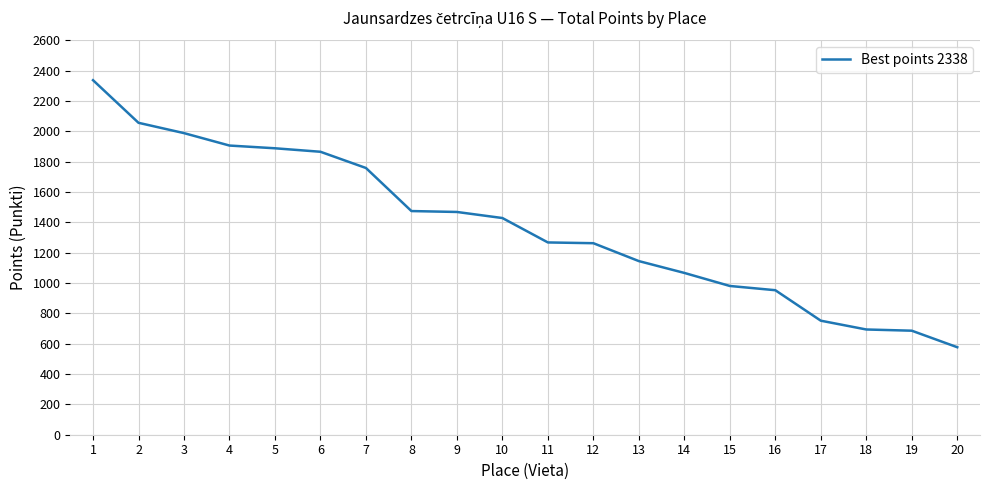

Count the number of data series in this chart.

1